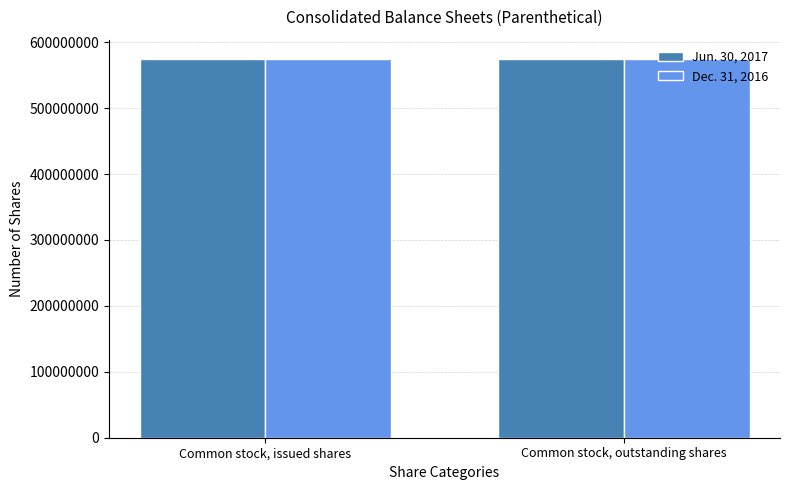

Rank the categories by Jun. 30, 2017 value from lowest to highest.

Common stock, outstanding shares, Common stock, issued shares